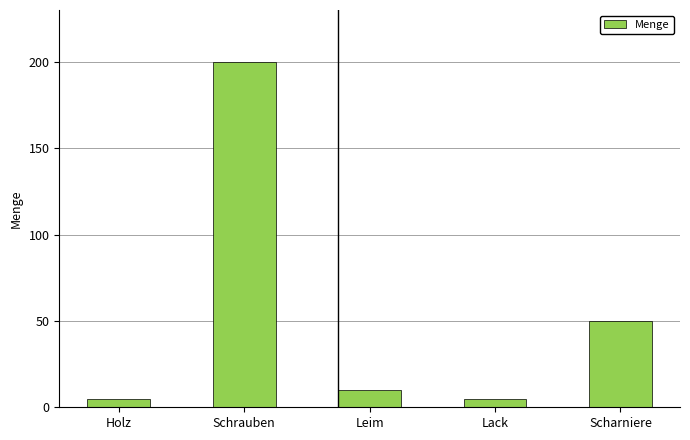

What is the change in value from Leim to Lack?

-5